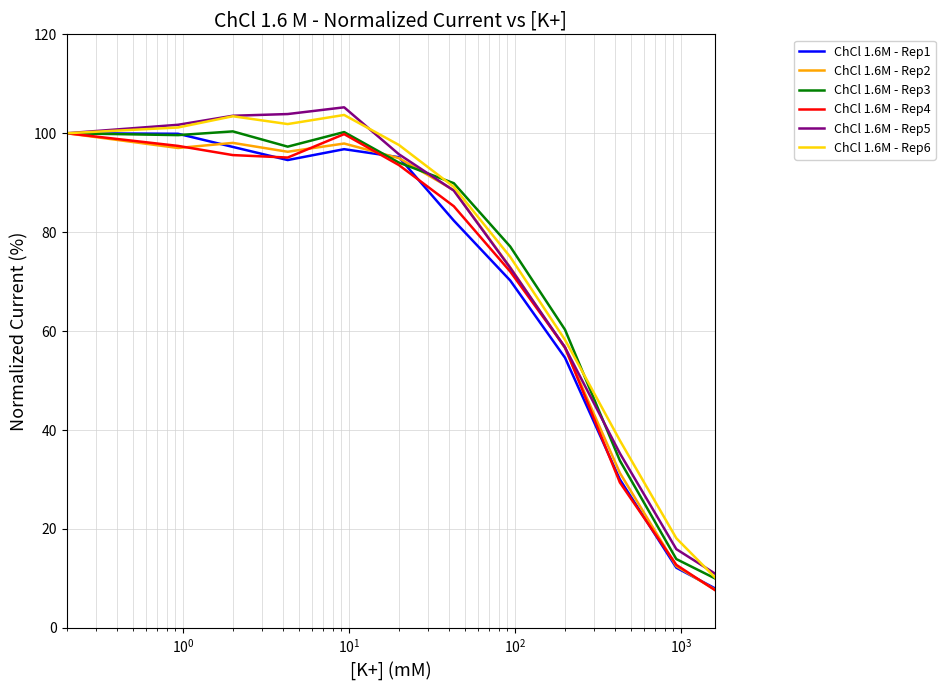

What is the minimum value for ChCl 1.6M - Rep3?

10.0